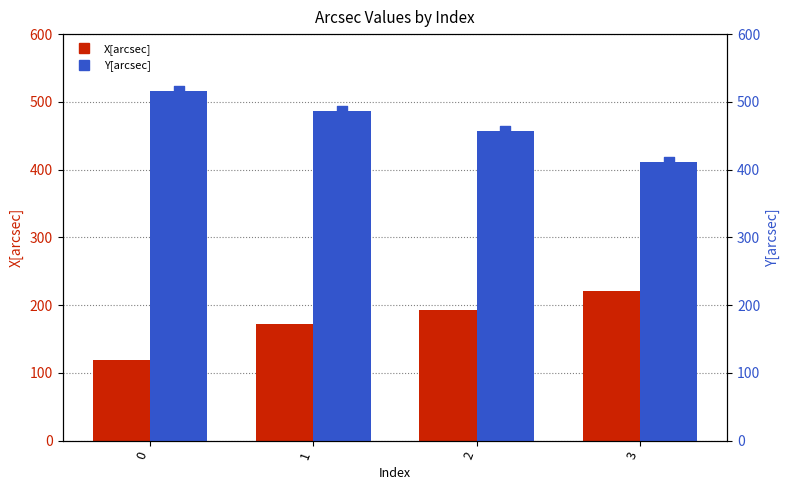

Which series reaches the minimum Y coordinate?

X[arcsec]